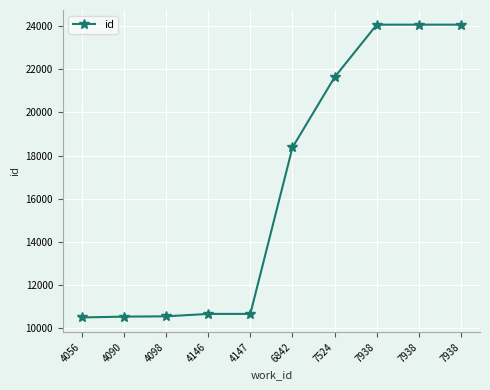

What is the value of the 6th point from the left?

18372